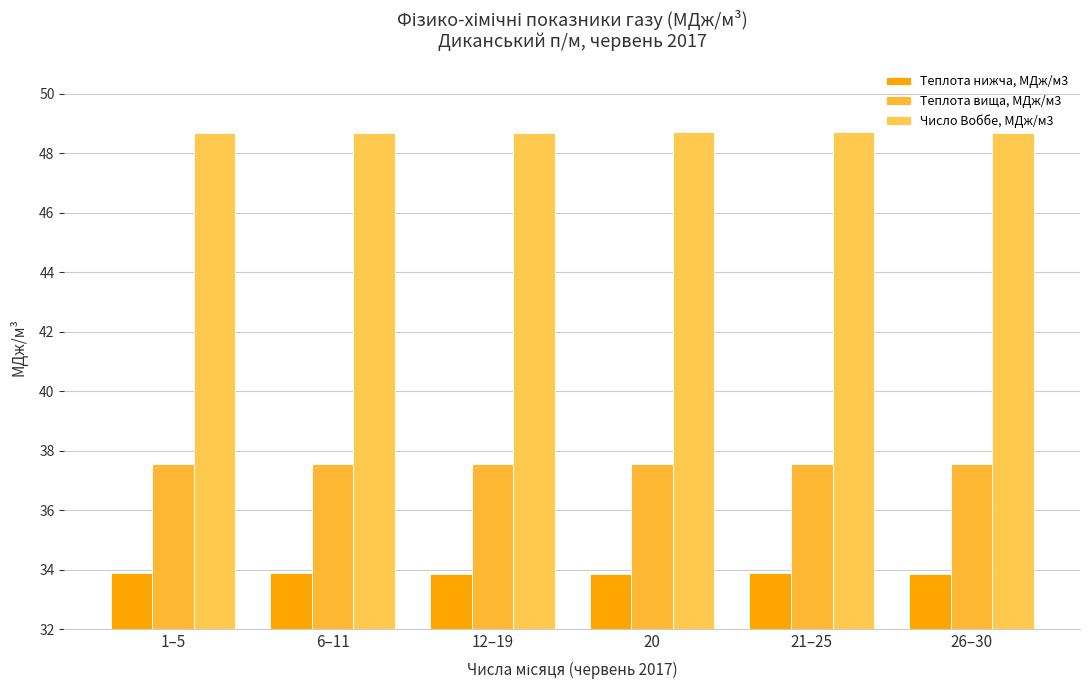

Is the value of Теплота нижча, МДж/м3 at 21–25 greater than the value of Теплота вища, МДж/м3 at 21–25?

No